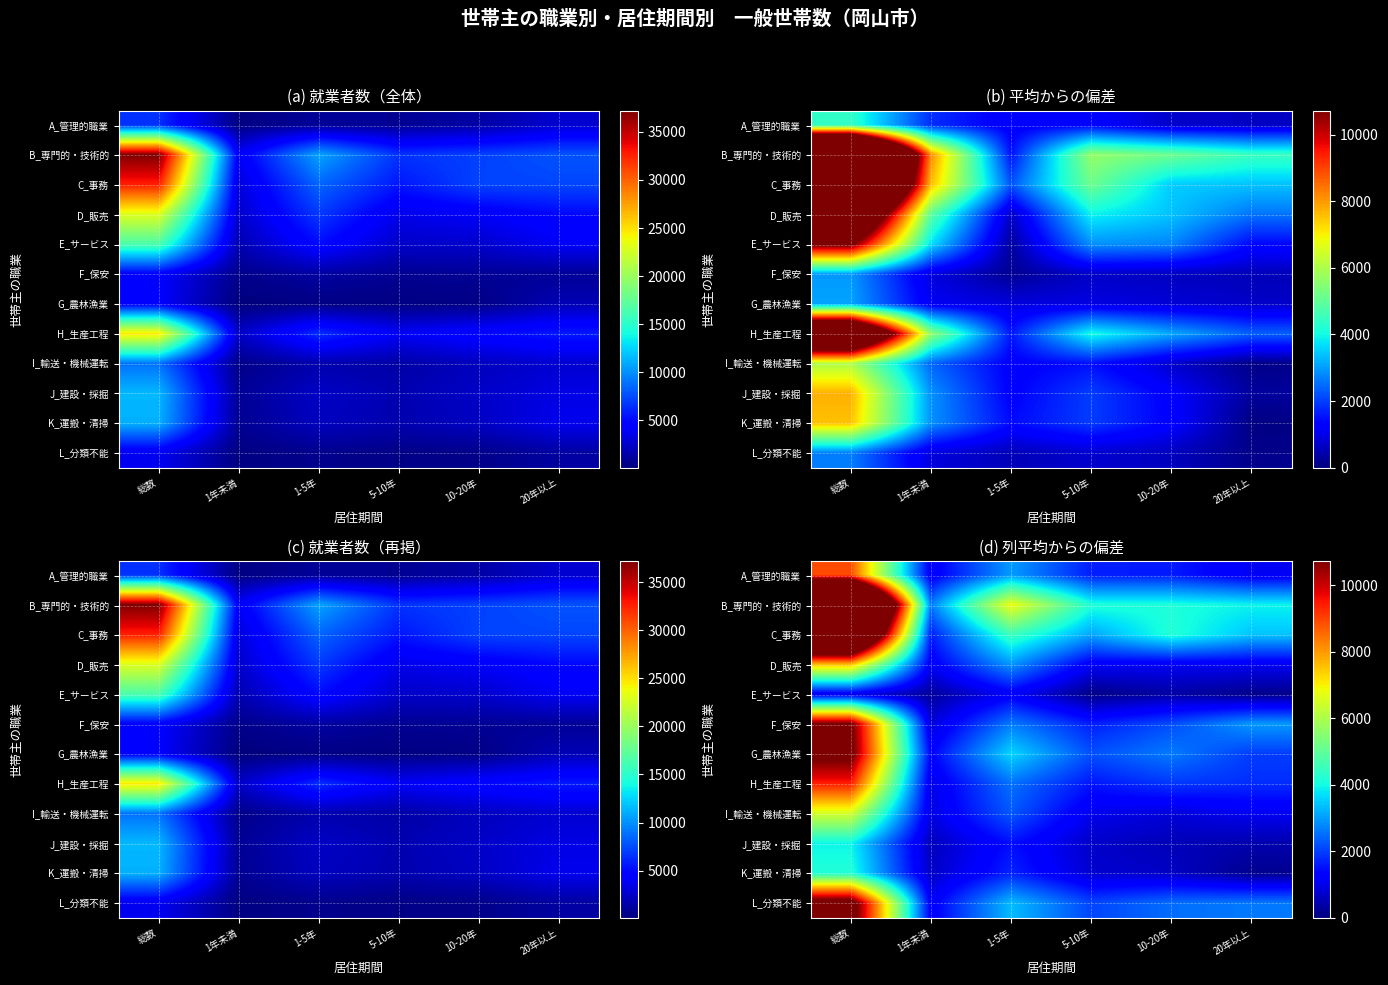

Rank the series at 20年以上 from lowest to highest value.

E_サービス, K_運搬・清掃, J_建設・採掘, I_輸送・機械運転, D_販売, A_管理的職業, H_生産工程, G_農林漁業, L_分類不能, F_保安, C_事務, B_専門的・技術的